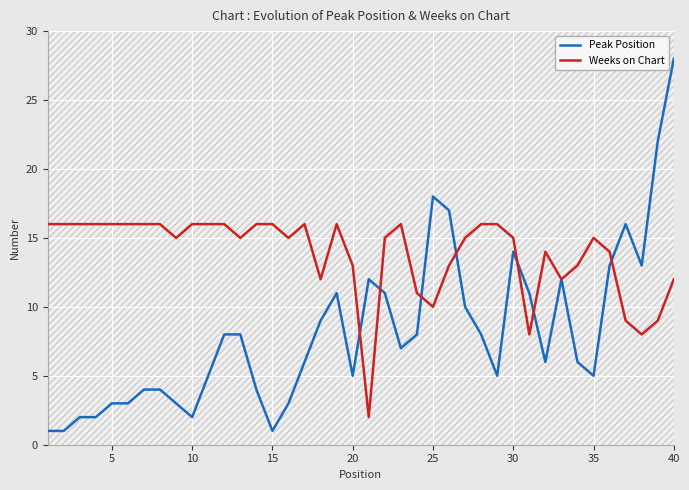

What is the greatest value displayed?

28